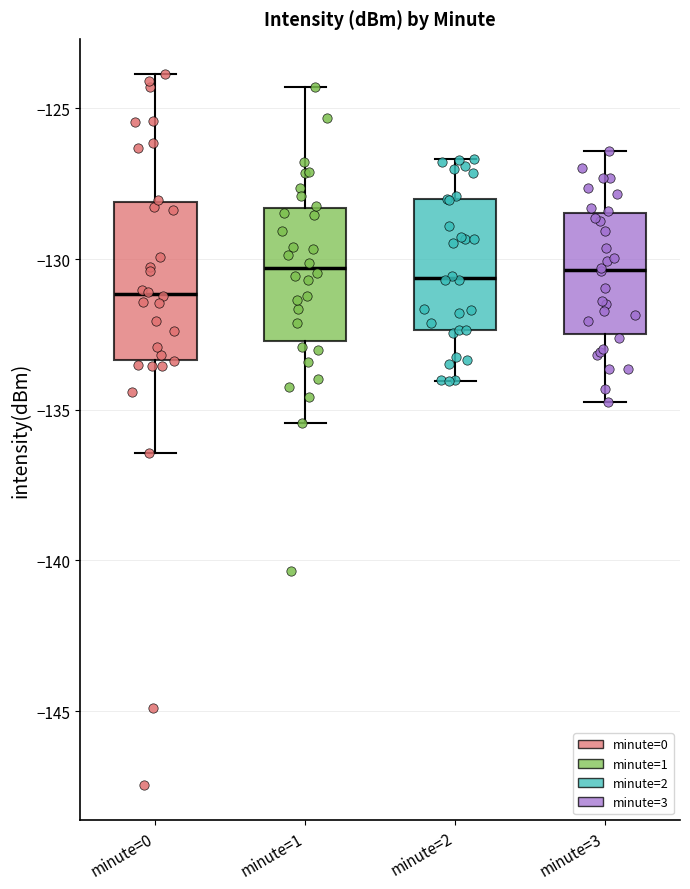

Reading left to right, read every box against the y-axis: the position of its median line, the range the box covers, and the ends of its whiskers. The values are not printed on the chart, so give them approximately, as read against the axis.

minute=0: median -131.0, box -133.5 to -128.0, whiskers -136.5 to -124.0
minute=1: median -130.5, box -132.5 to -128.5, whiskers -135.5 to -124.5
minute=2: median -130.5, box -132.5 to -128.0, whiskers -134.0 to -126.5
minute=3: median -130.5, box -132.5 to -128.5, whiskers -134.5 to -126.5